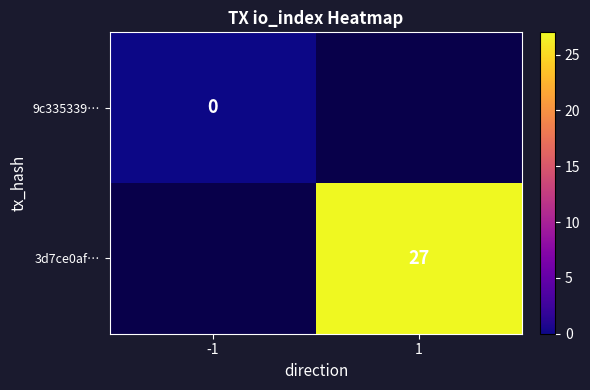

Which label corresponds to the largest value in the chart?

1